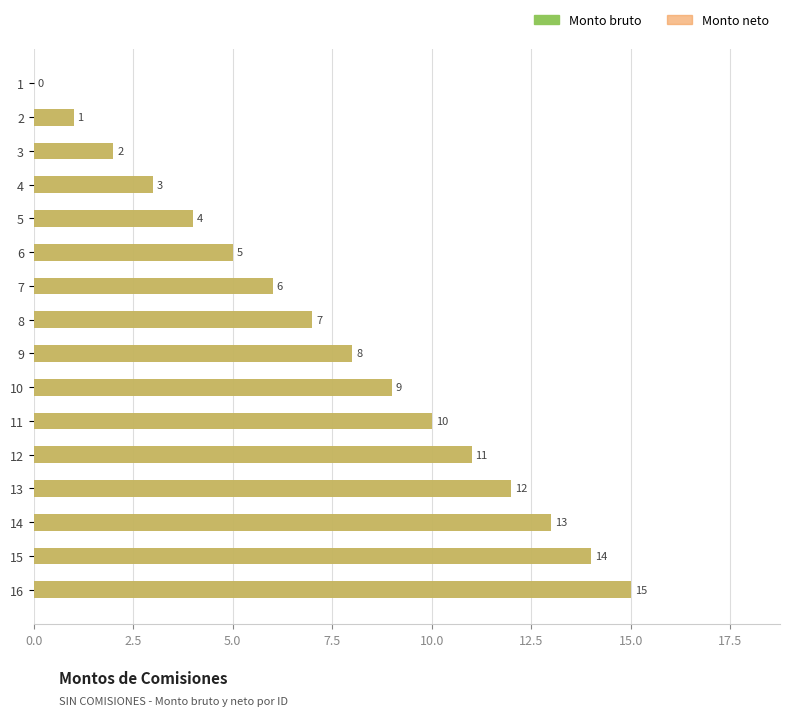

What is the average value of the Monto bruto series?

8